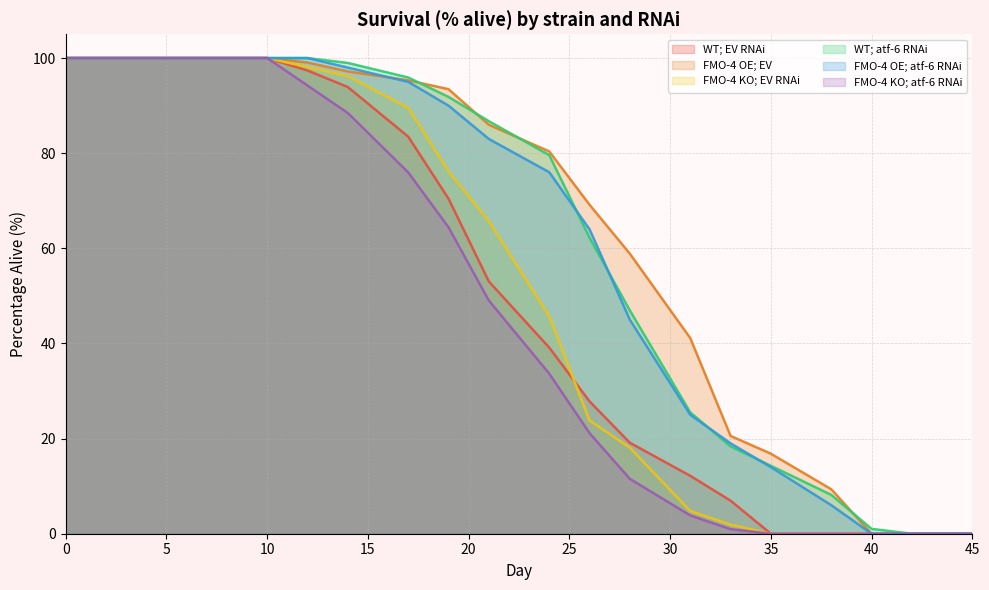

The FMO-4 OE; EV series shows 136.2 at 10. True or false?

False